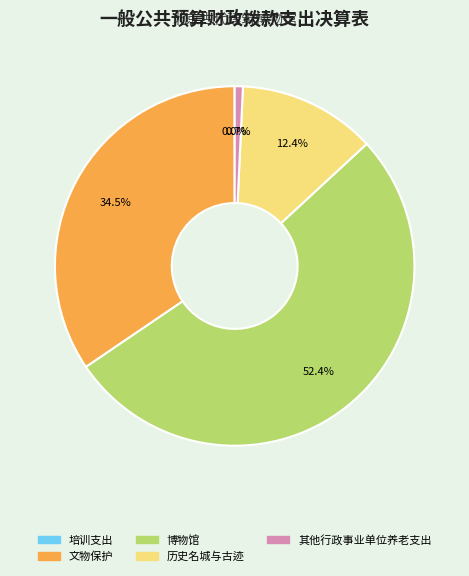

What percentage is NOT represented by 文物保护?

65.5%